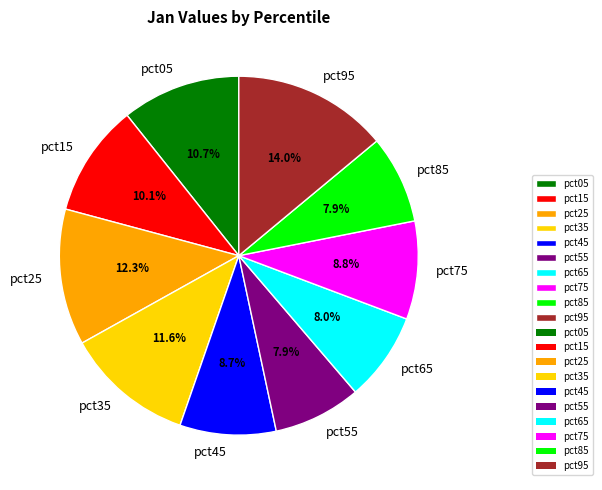

True or false: pct85 accounts for 1% of the total.

False